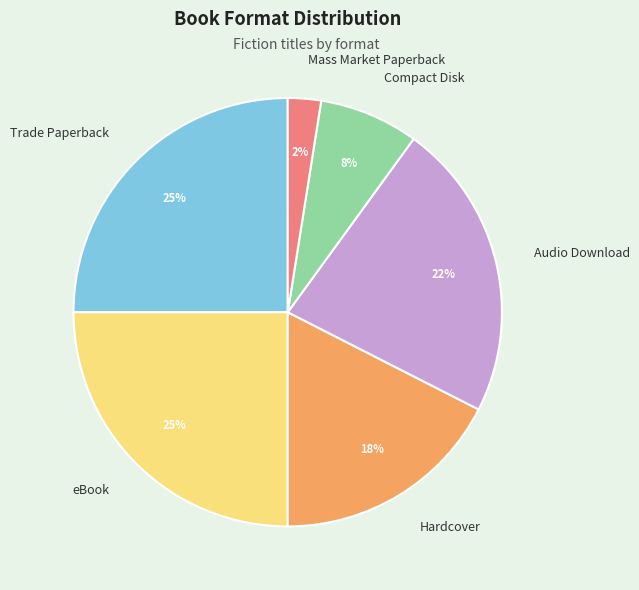

To the nearest percent, what portion does eBook represent?

25%